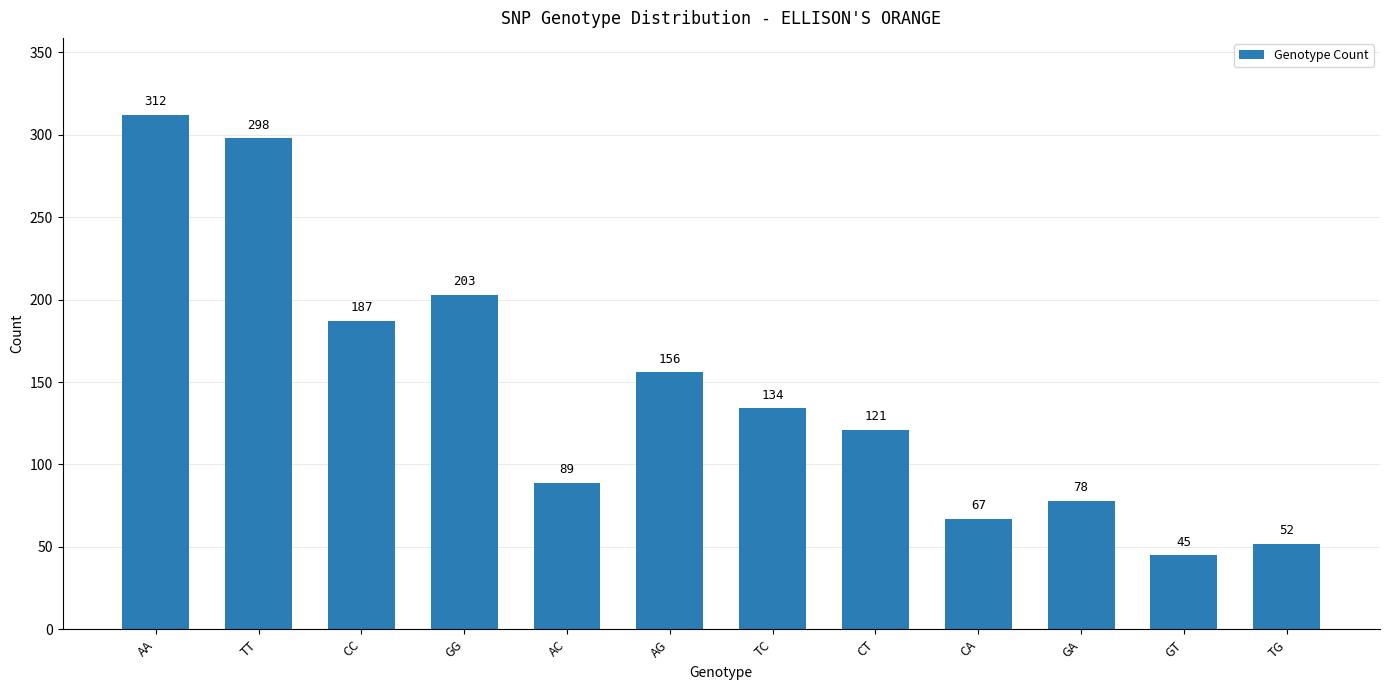

What is the change in value from CC to GA?

-109